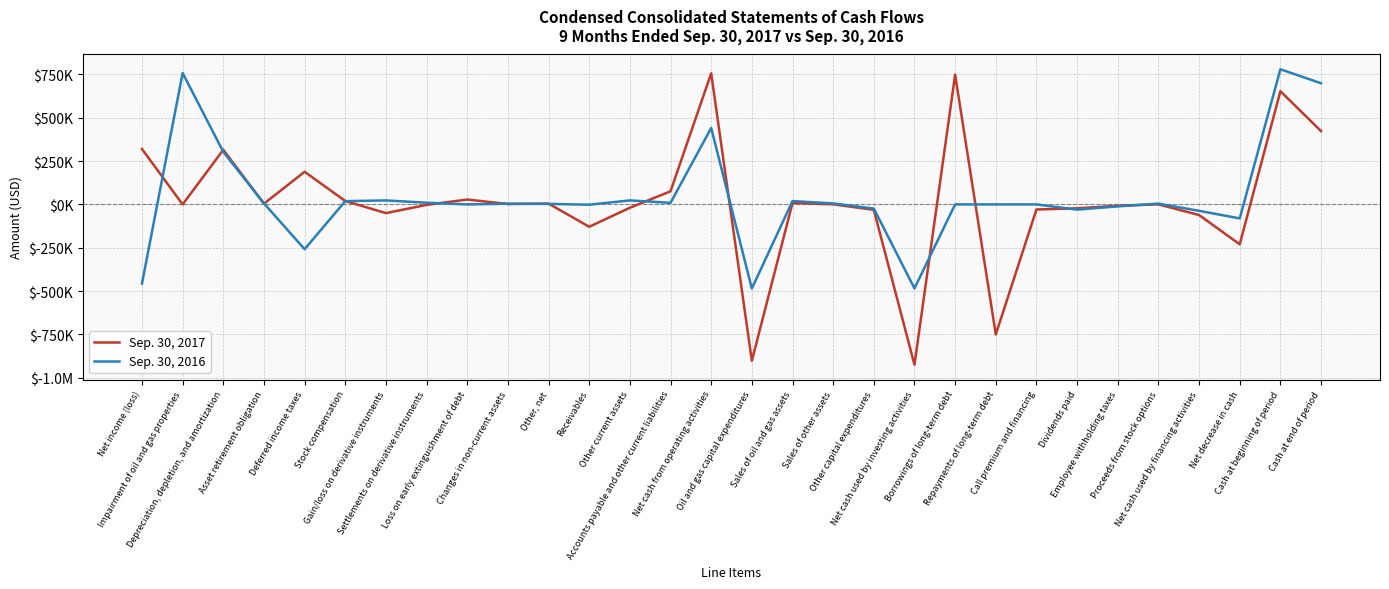

What are all the series names shown in the legend?

Sep. 30, 2017, Sep. 30, 2016